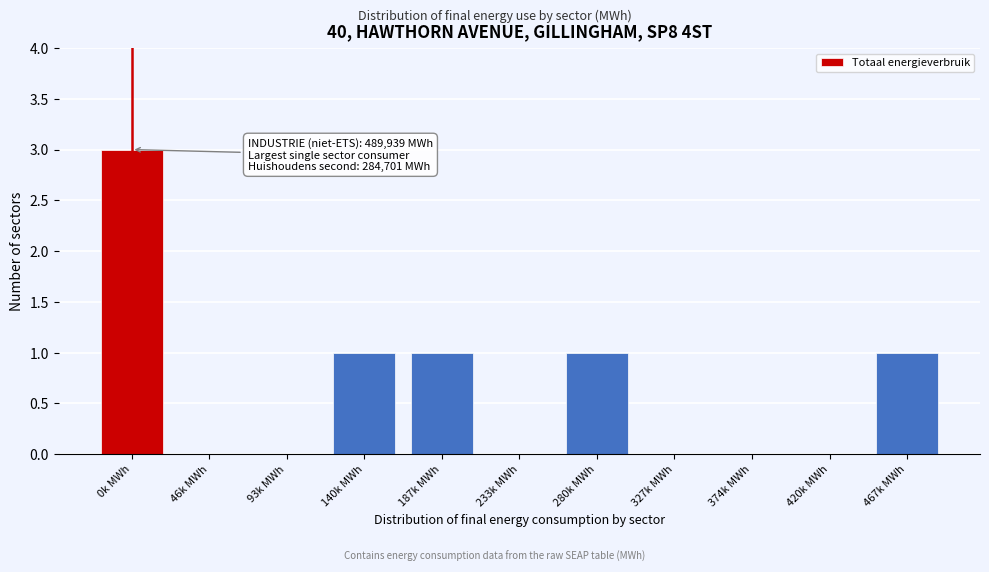

Reading left to right, extract all data points from this chart.

0k MWh=3	46k MWh=0	93k MWh=0	140k MWh=1	187k MWh=1	233k MWh=0	280k MWh=1	327k MWh=0	374k MWh=0	420k MWh=0	467k MWh=1